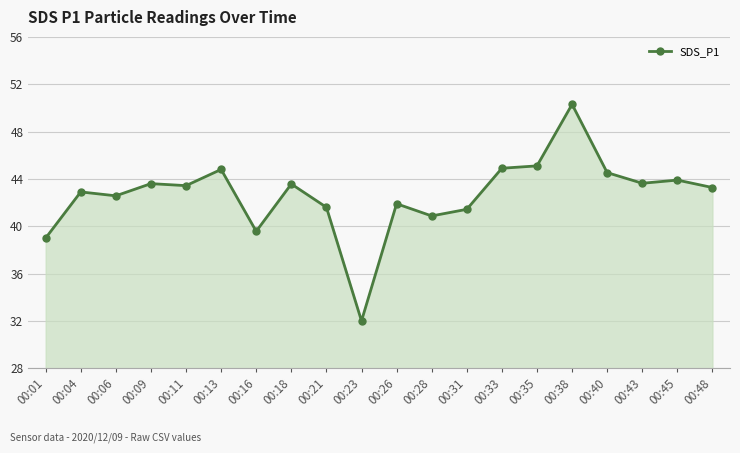

Which label corresponds to the smallest value in the chart?

00:23